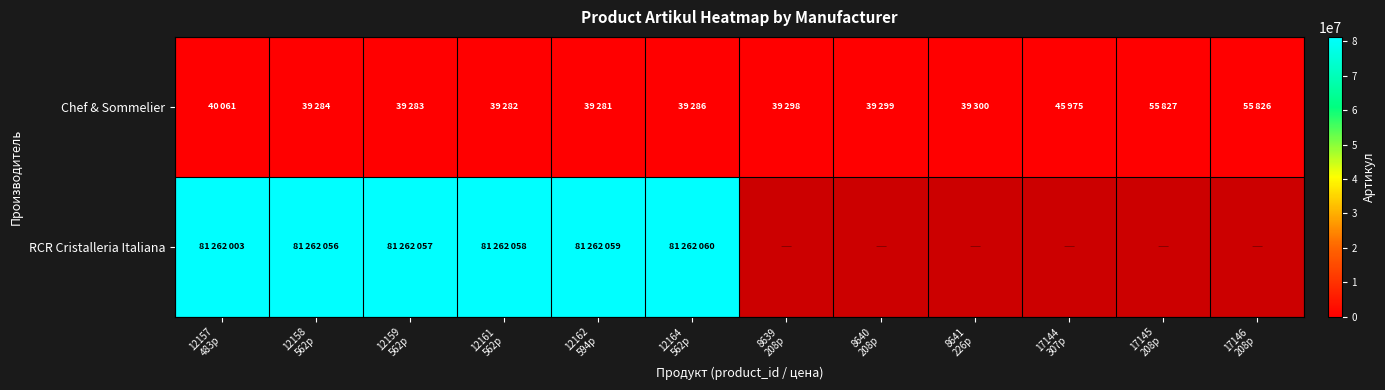

At which category does the chart reach its minimum across all series?

8639
208р